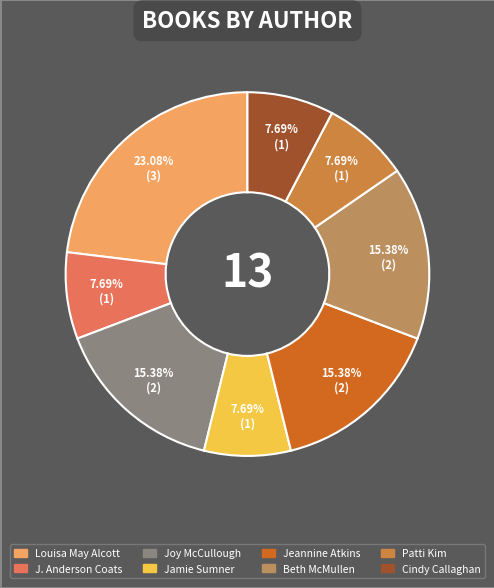

Is the sum of Patti Kim and J. Anderson Coats greater than half?

No